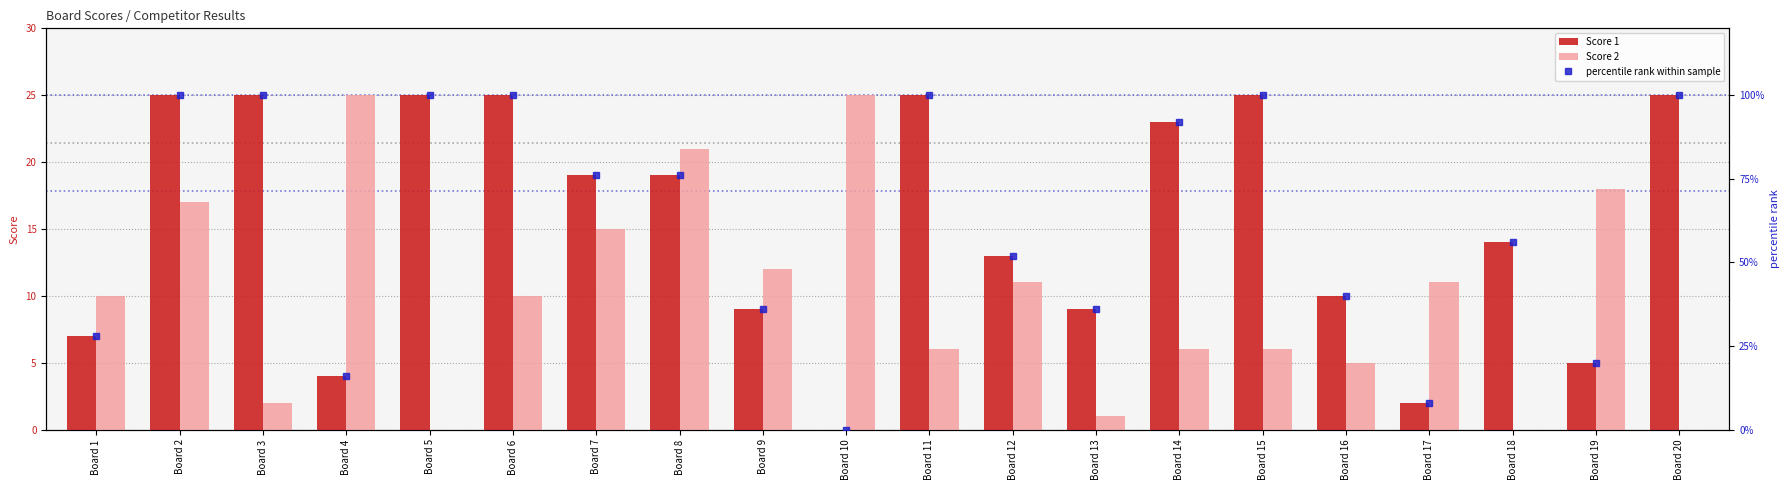

Reading left to right, what are all the values shown in this chart?

Score 1: Board 1=7.0	Board 2=25.0	Board 3=25.0	Board 4=4.0	Board 5=25.0	Board 6=25.0	Board 7=19.0	Board 8=19.0	Board 9=9.0	Board 10=0.0	Board 11=25.0	Board 12=13.0	Board 13=9.0	Board 14=23.0	Board 15=25.0	Board 16=10.0	Board 17=2.0	Board 18=14.0	Board 19=5.0	Board 20=25.0
Score 2: Board 1=10.0	Board 2=17.0	Board 3=2.0	Board 4=25.0	Board 5=0.0	Board 6=10.0	Board 7=15.0	Board 8=21.0	Board 9=12.0	Board 10=25.0	Board 11=6.0	Board 12=11.0	Board 13=1.0	Board 14=6.0	Board 15=6.0	Board 16=5.0	Board 17=11.0	Board 18=0.0	Board 19=18.0	Board 20=0.0
percentile rank within sample: Board 1=28.0	Board 2=100.0	Board 3=100.0	Board 4=16.0	Board 5=100.0	Board 6=100.0	Board 7=76.0	Board 8=76.0	Board 9=36.0	Board 10=0.0	Board 11=100.0	Board 12=52.0	Board 13=36.0	Board 14=92.0	Board 15=100.0	Board 16=40.0	Board 17=8.0	Board 18=56.0	Board 19=20.0	Board 20=100.0